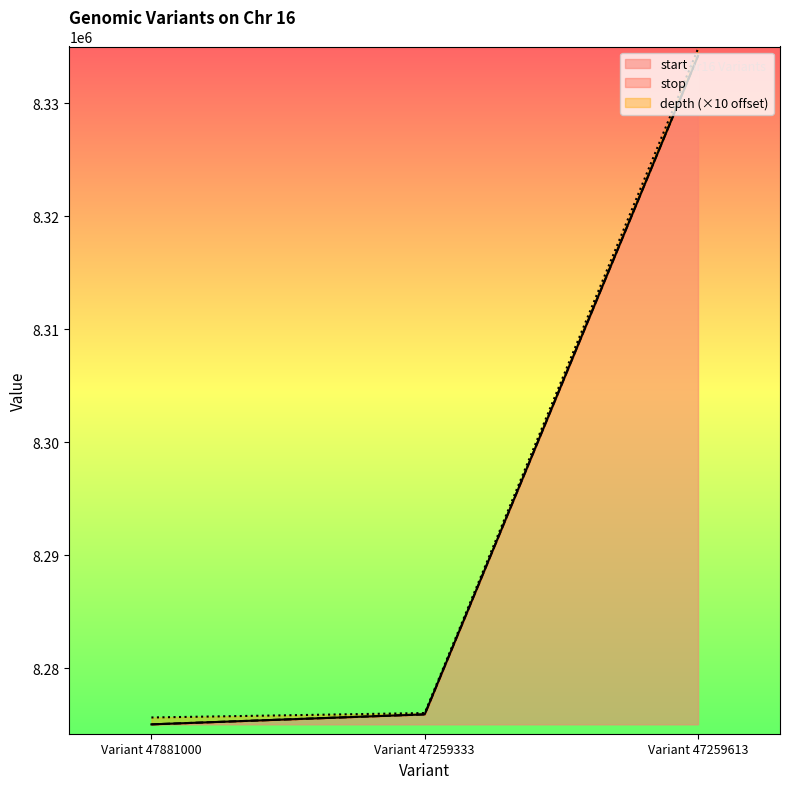

The start series shows 14262162 at Variant 47259613. True or false?

False